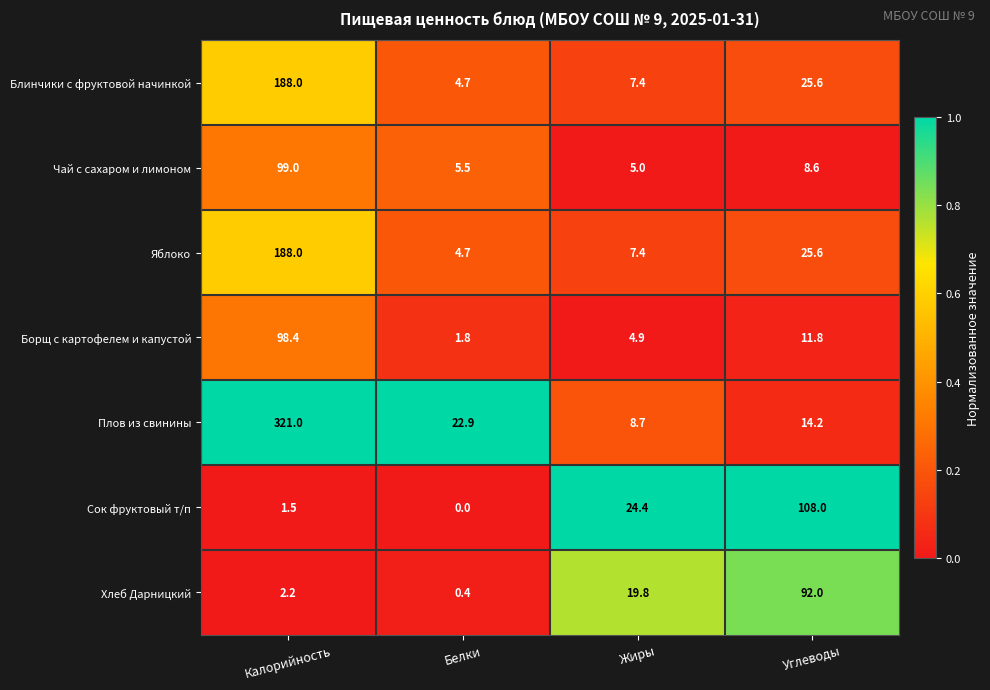

The Сок фруктовый т/п series shows 38.7 at Углеводы. True or false?

False